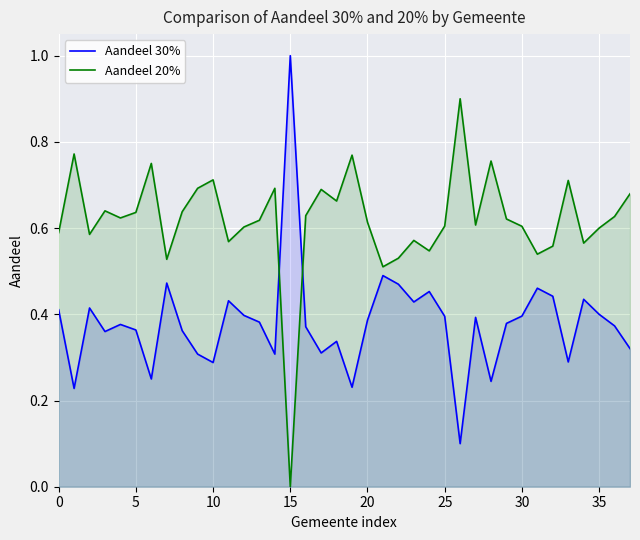

Reading right to left, list all the values displayed in this chart.

Aandeel 30%: 0.3	0.4	0.4	0.4	0.3	0.4	0.5	0.4	0.4	0.2	0.4	0.1	0.4	0.5	0.4	0.5	0.5	0.4	0.2	0.3	0.3	0.4	1.0	0.3	0.4	0.4	0.4	0.3	0.3	0.4	0.5	0.2	0.4	0.4	0.4	0.4	0.2	0.4
Aandeel 20%: 0.7	0.6	0.6	0.6	0.7	0.6	0.5	0.6	0.6	0.8	0.6	0.9	0.6	0.5	0.6	0.5	0.5	0.6	0.8	0.7	0.7	0.6	0.0	0.7	0.6	0.6	0.6	0.7	0.7	0.6	0.5	0.8	0.6	0.6	0.6	0.6	0.8	0.6